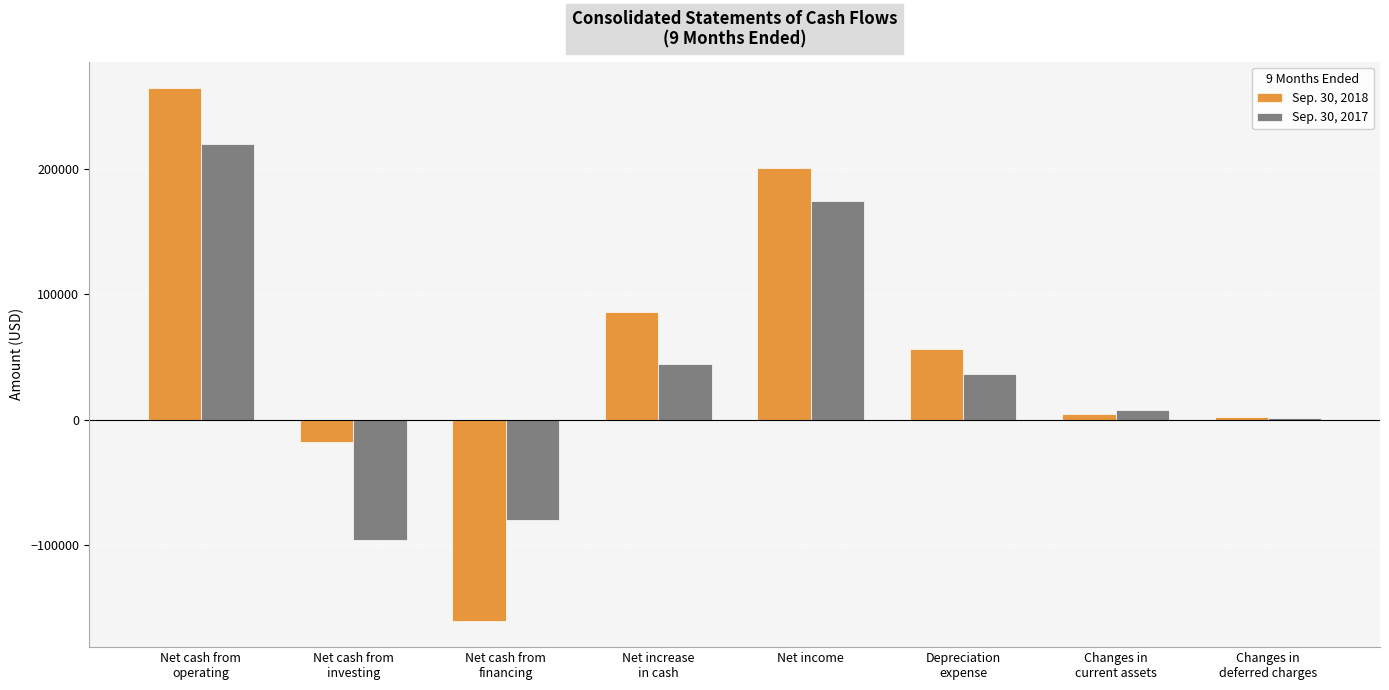

At which label does Sep. 30, 2018 first exceed 56471?

Net cash from
operating